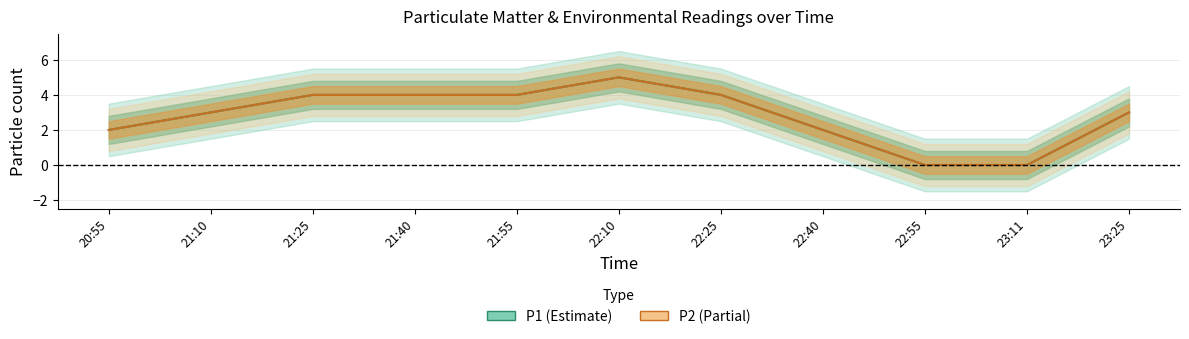

Between 21:40 and 23:25, which series saw the biggest shift?

P1